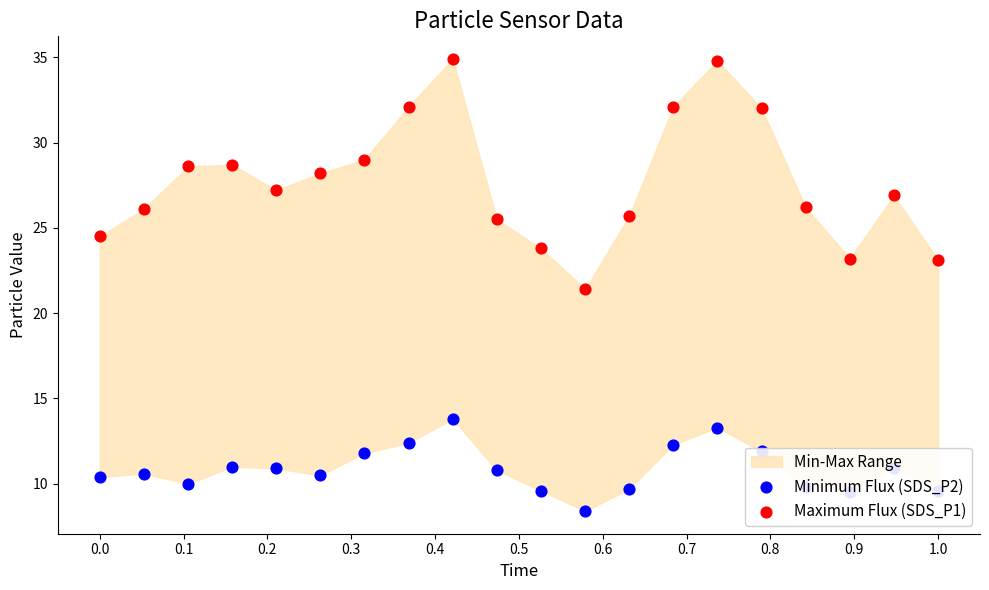

At how many categories does at least one series exceed 9?

20